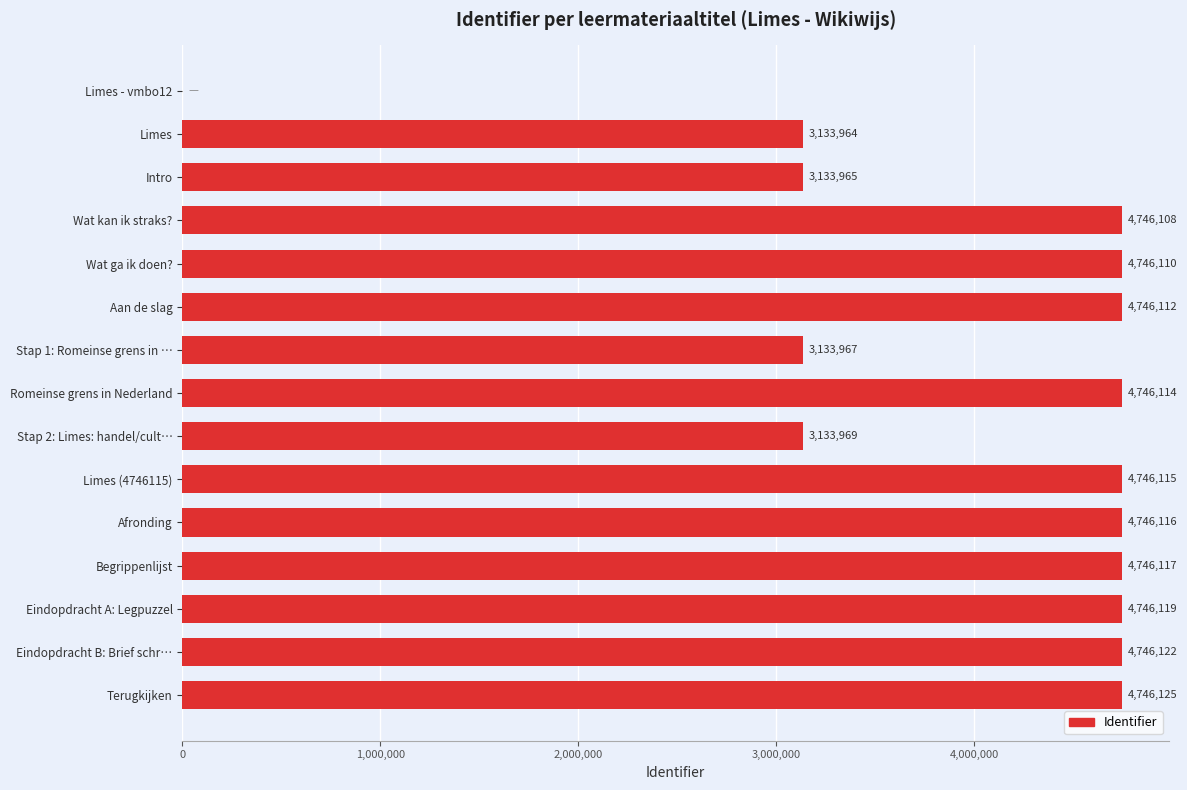

What is the change in value from Eindopdracht A: Legpuzzel to Eindopdracht B: Brief schr…?

+3